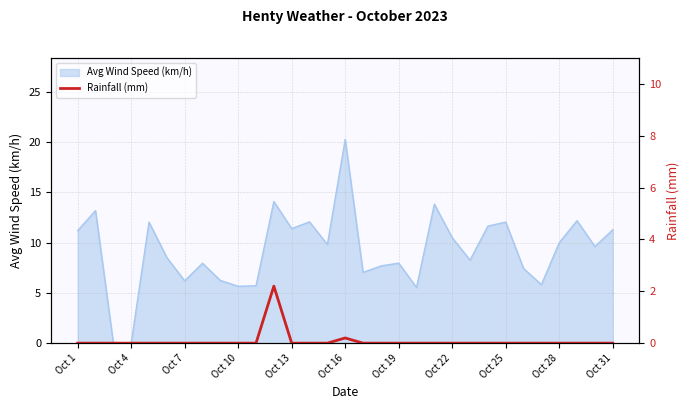

What is the label of the 1st point from the left?

Oct 1